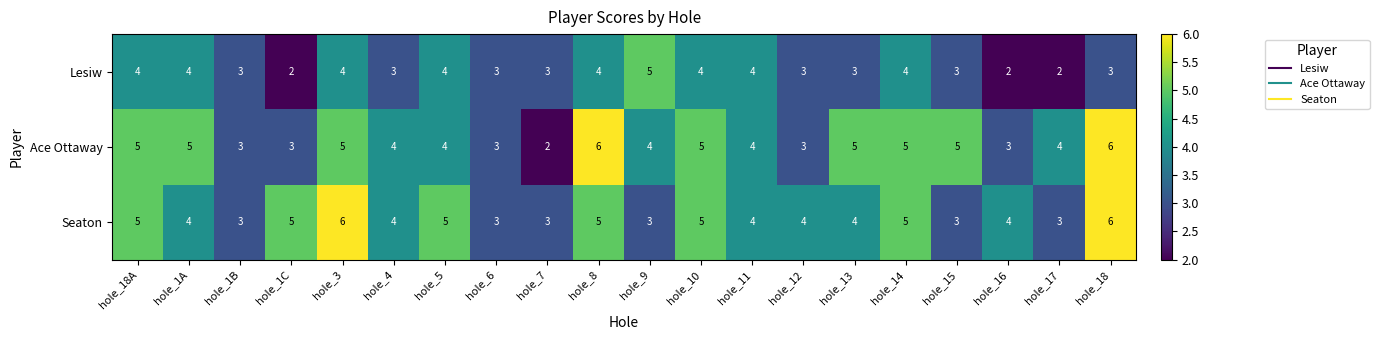

At which label does Ace Ottaway first exceed 4?

hole_18A